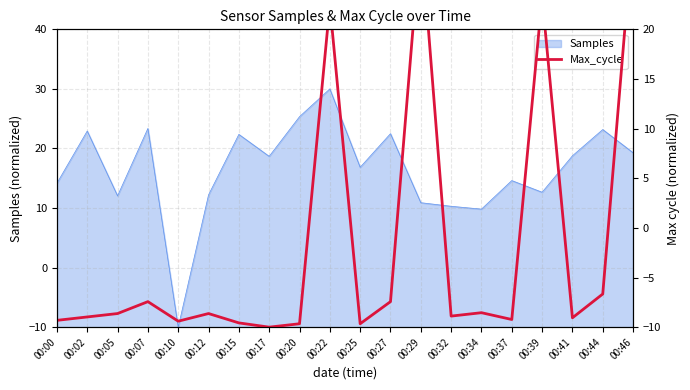

Where does the Samples series first go above 18?

00:02